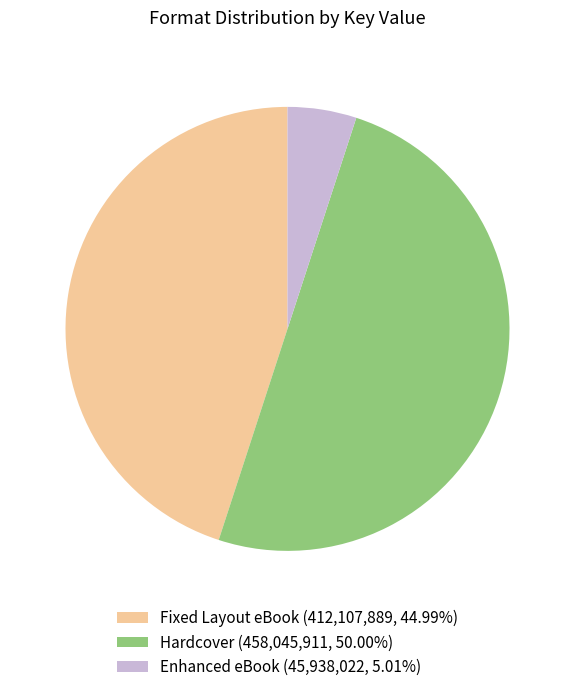

Count the number of slices in the pie.

3